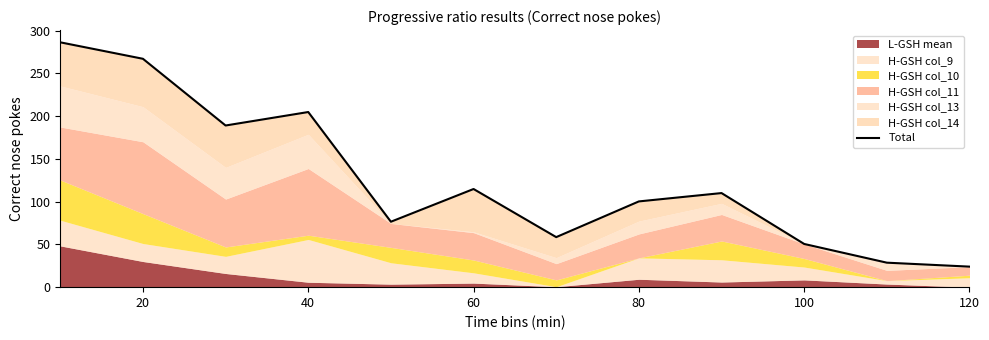

How many interior local peaks (higher than both neighbors) does the data have?

3